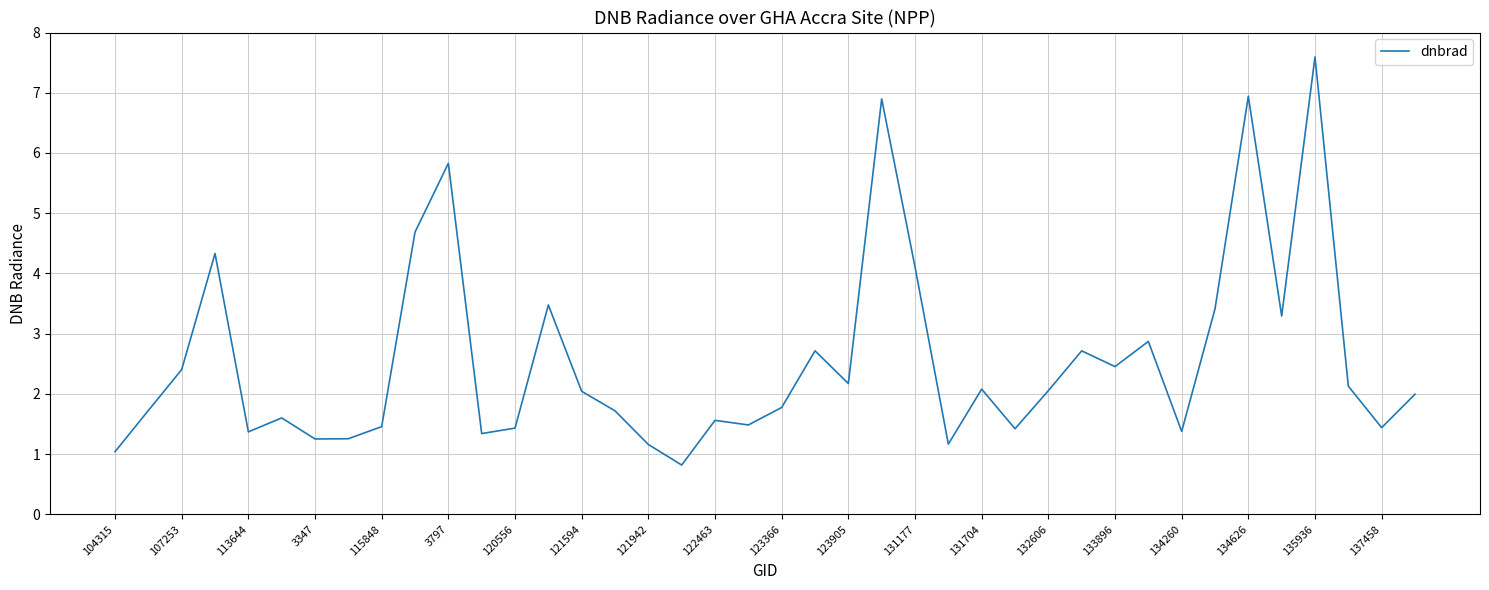

What is the smallest value displayed?

0.8